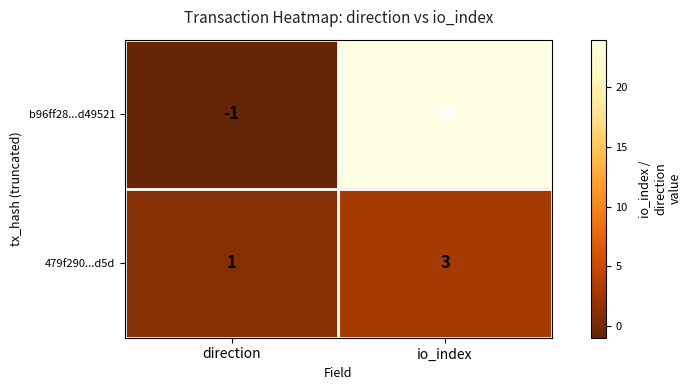

At io_index, list the series in order from smallest to largest.

479f290...d5d, b96ff28...d49521